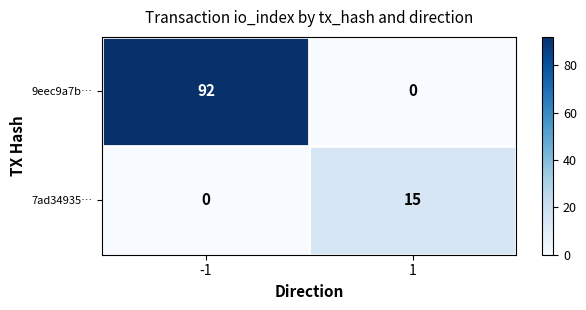

What is the total value across all series at -1?

92